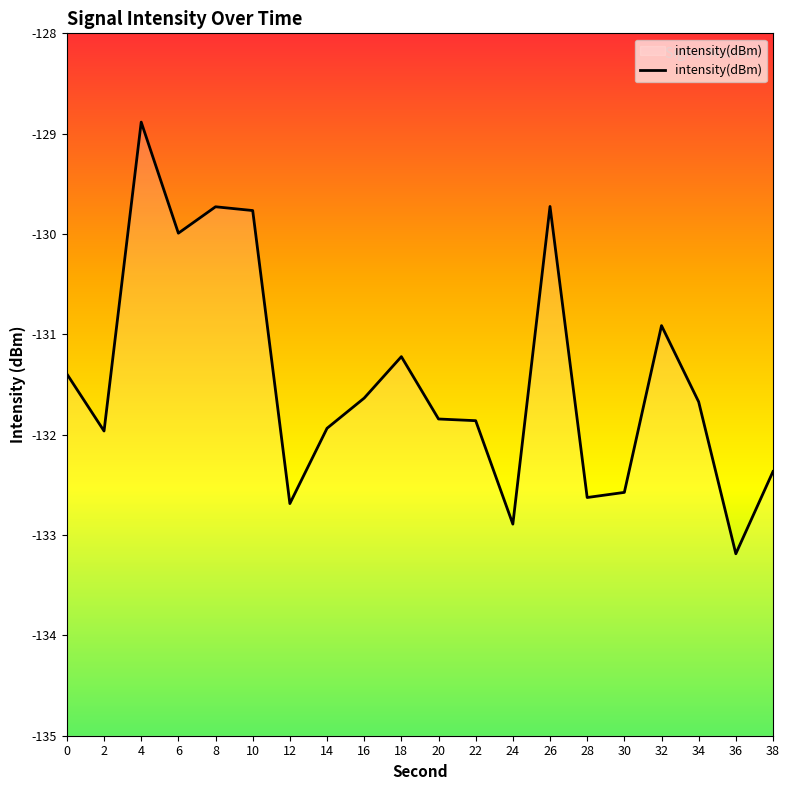

Rank the categories by value from lowest to highest.

36, 24, 12, 28, 30, 38, 2, 14, 22, 20, 34, 16, 0, 18, 32, 6, 10, 8, 26, 4